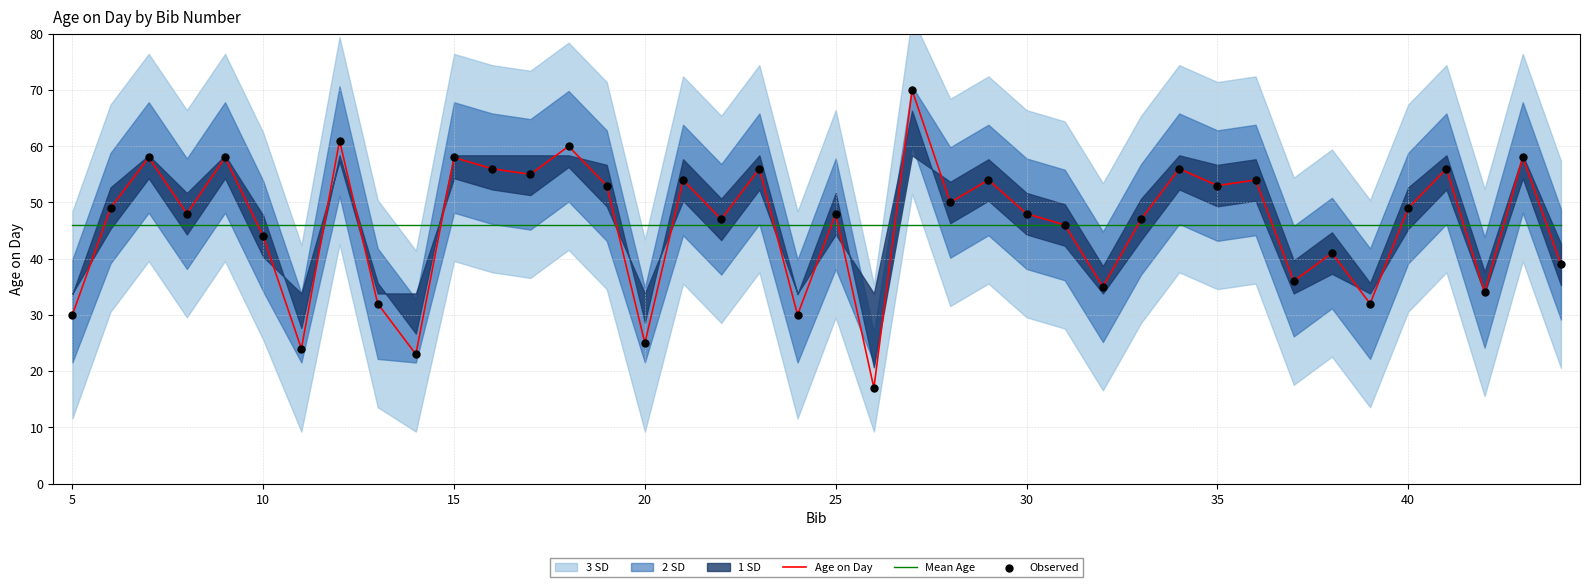

What is the highest value of the Age on Day series?

70